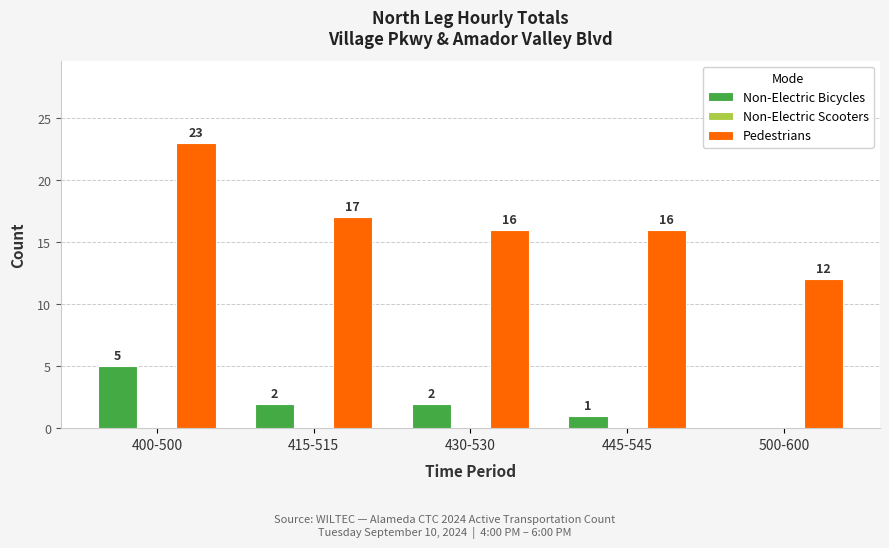

The value of Pedestrians at 415-515 is 17. True or false?

True